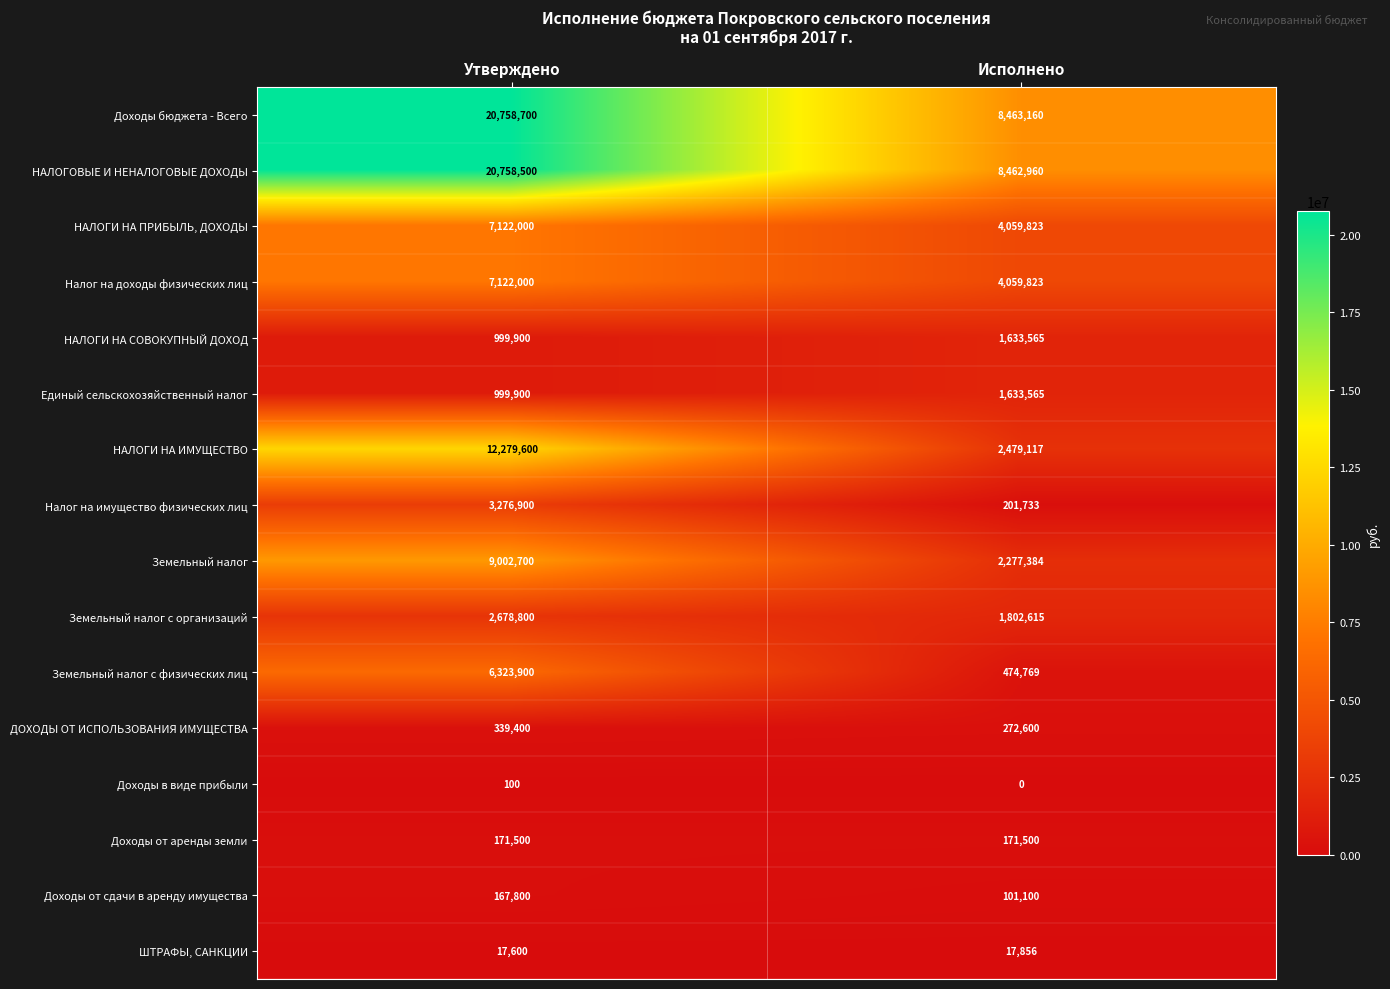

How many categories are shown in the chart?

2